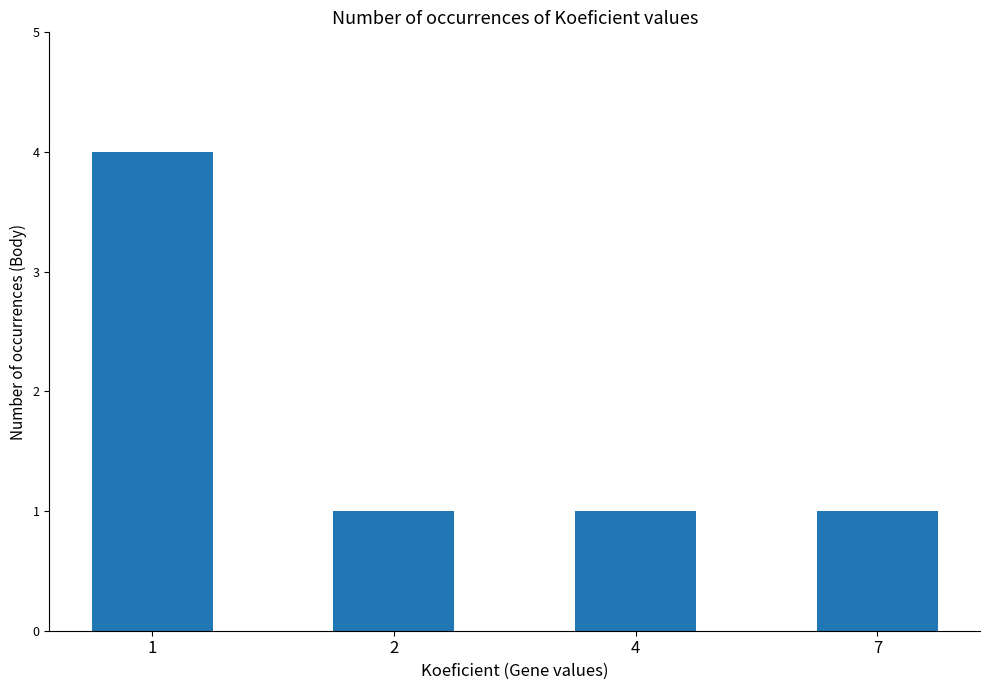

What is the difference between the maximum and minimum values?

3